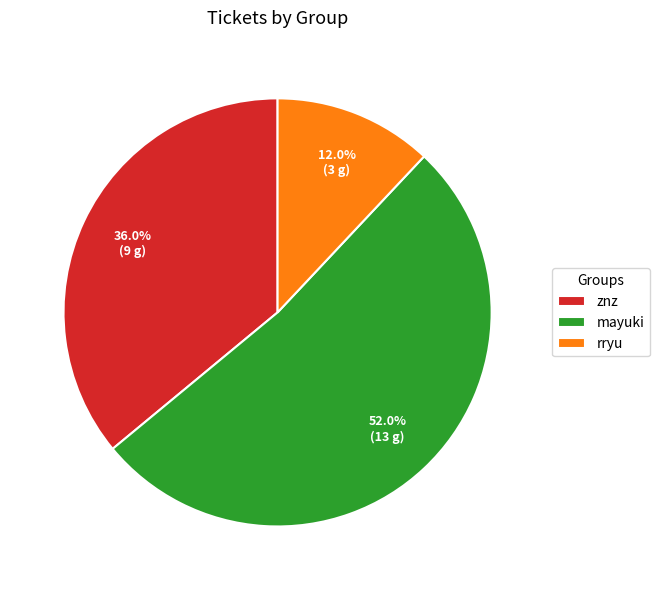

Which slice is the smallest?

rryu